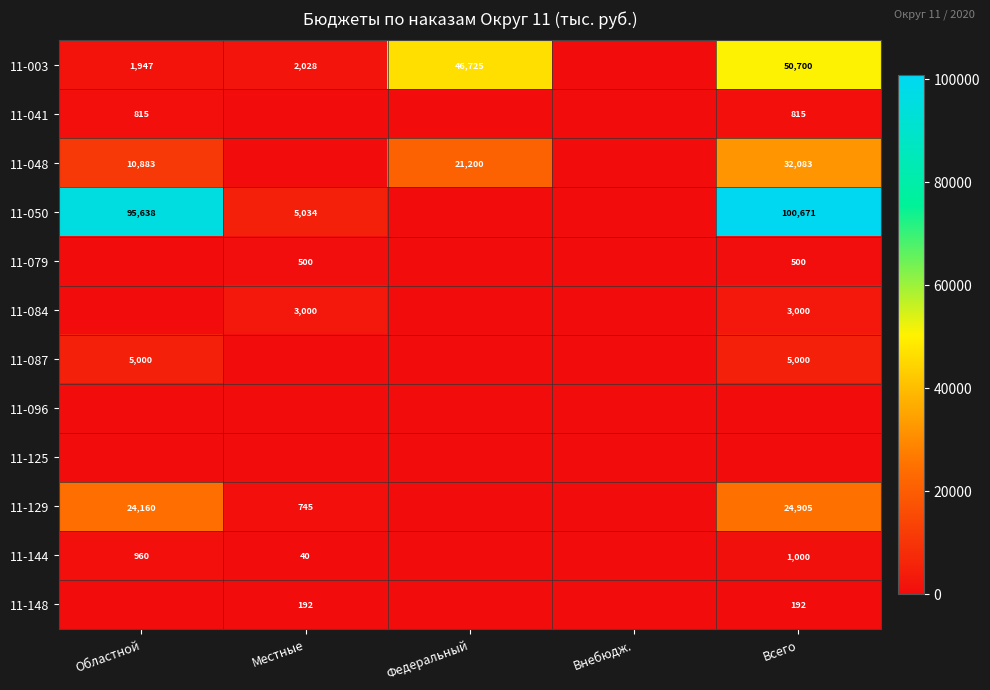

What is the total value across all series at Всего?

218867.2